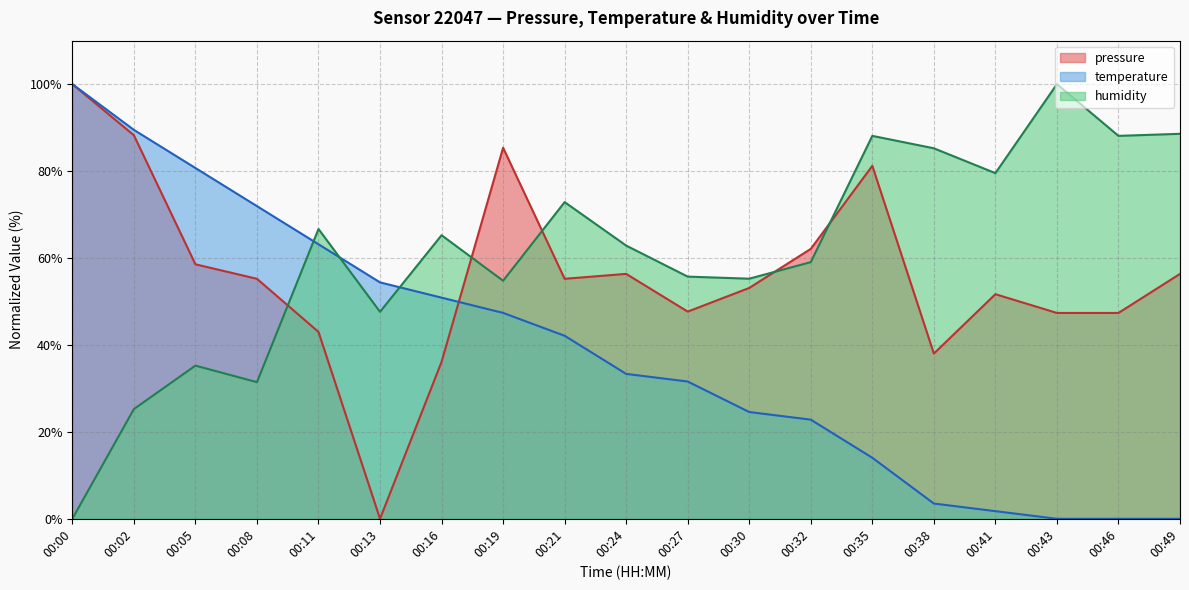

What is the total value across all series at 00:27?

135.0